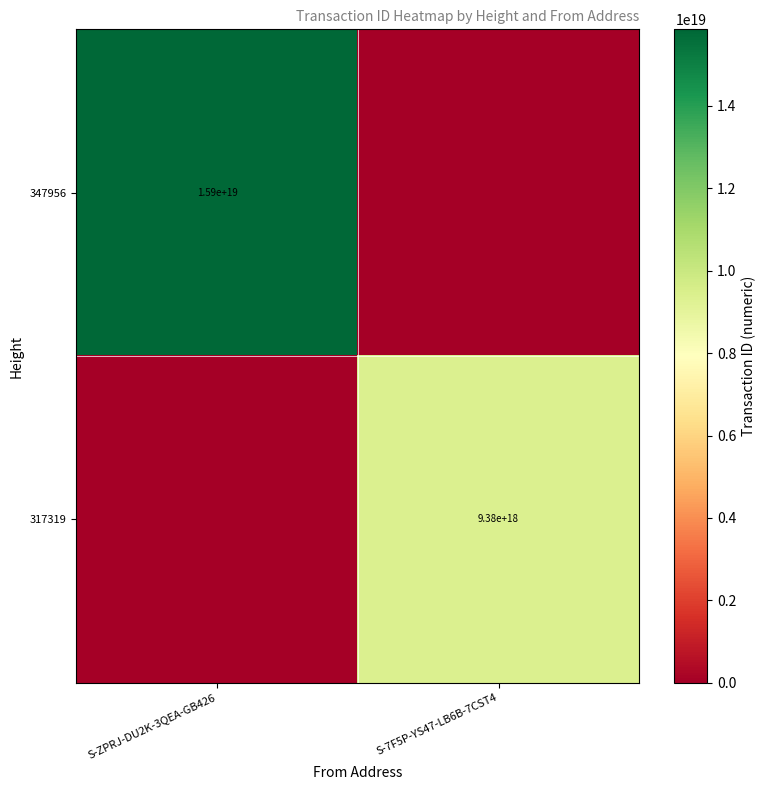

Is it true that 317319 equals 3094216945830368768 at S-7F5P-YS47-LB6B-7CST4?

False